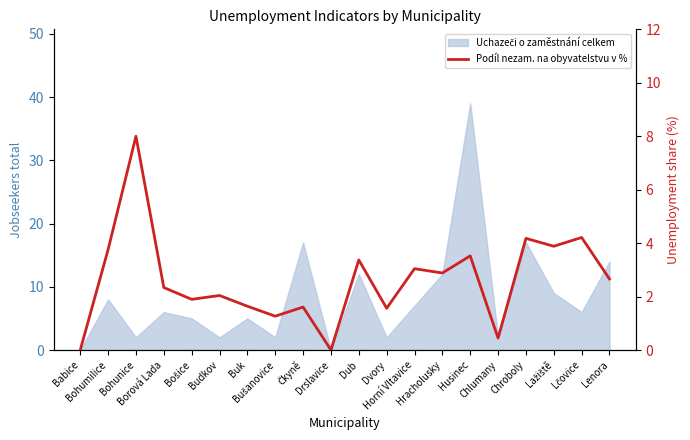

What is the difference between the values at Dvory and Lčovice?

2.6